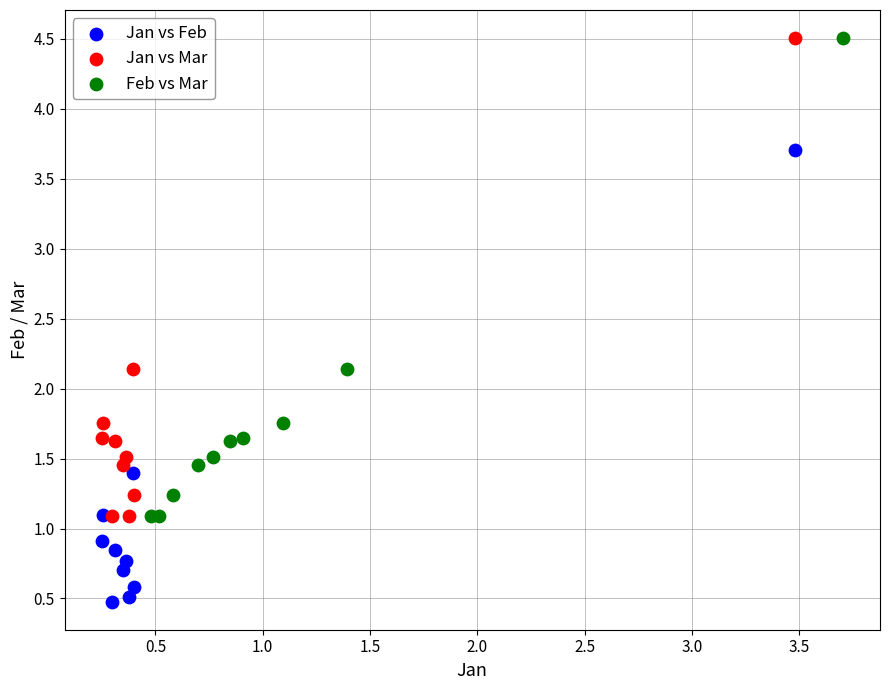

Which series contains the lowest Y value?

Jan vs Feb